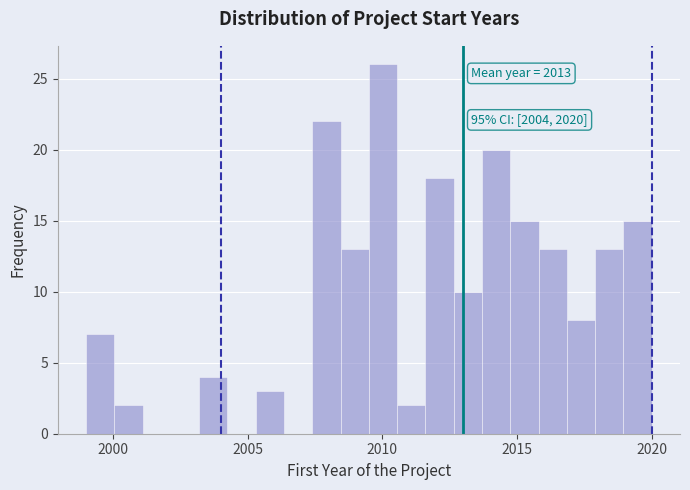

Around what value on the x-axis is the tallest bar? Give the approximate position of its centre, as read against the axis.

2010.0